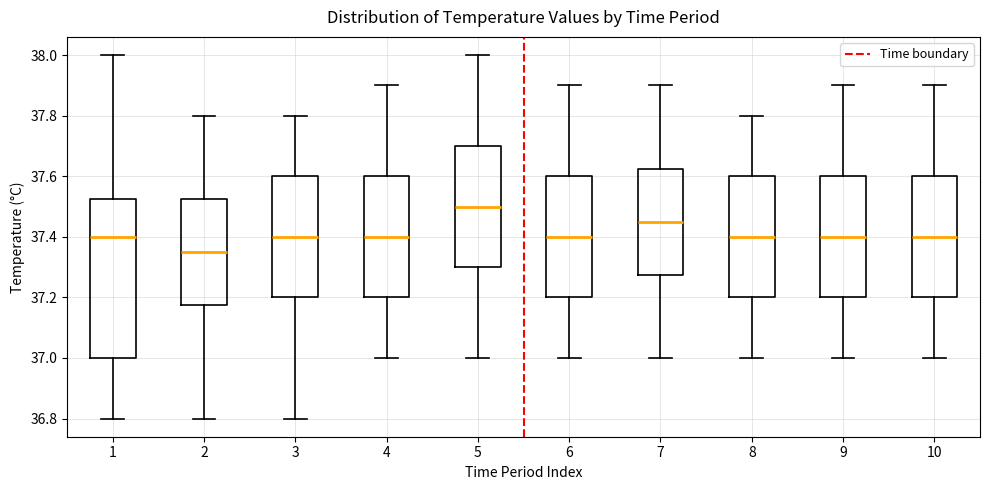

Which box is the tallest, from its lower edge to its upper edge?

1